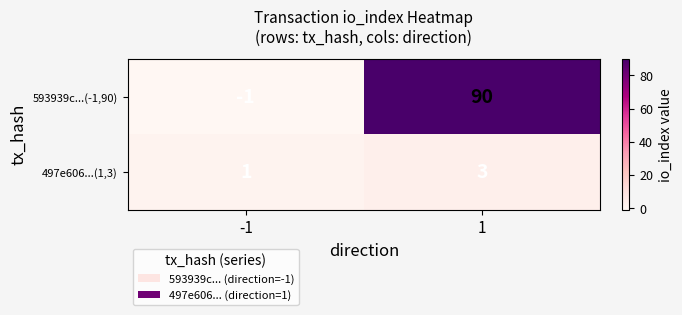

List the labels in order of 497e606...(1,3) value, smallest first.

-1, 1